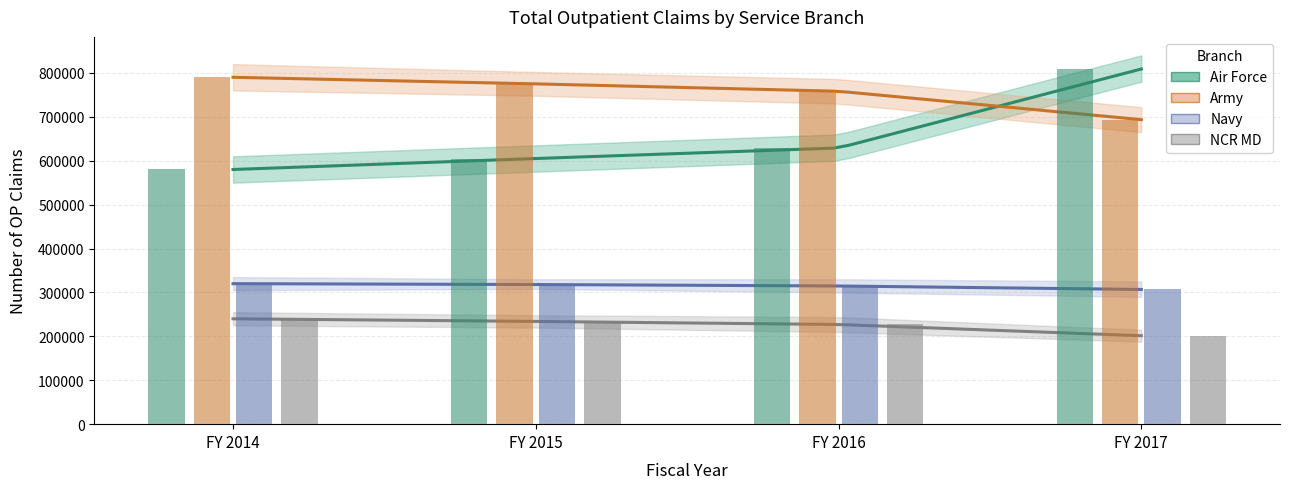

Does the chart contain any negative values?

No